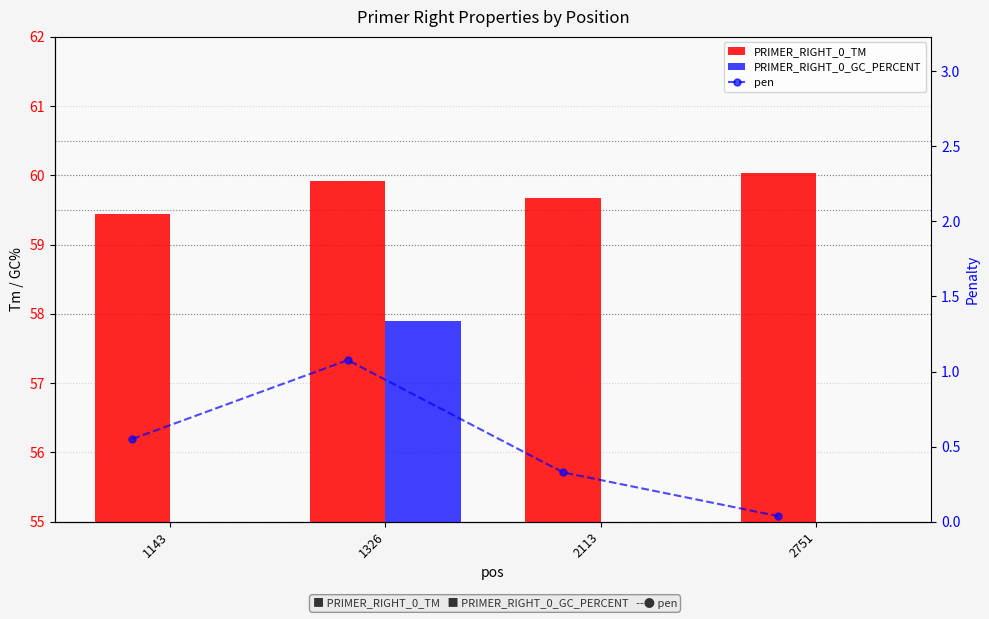

What is the total value across all series at 2113?

115.0